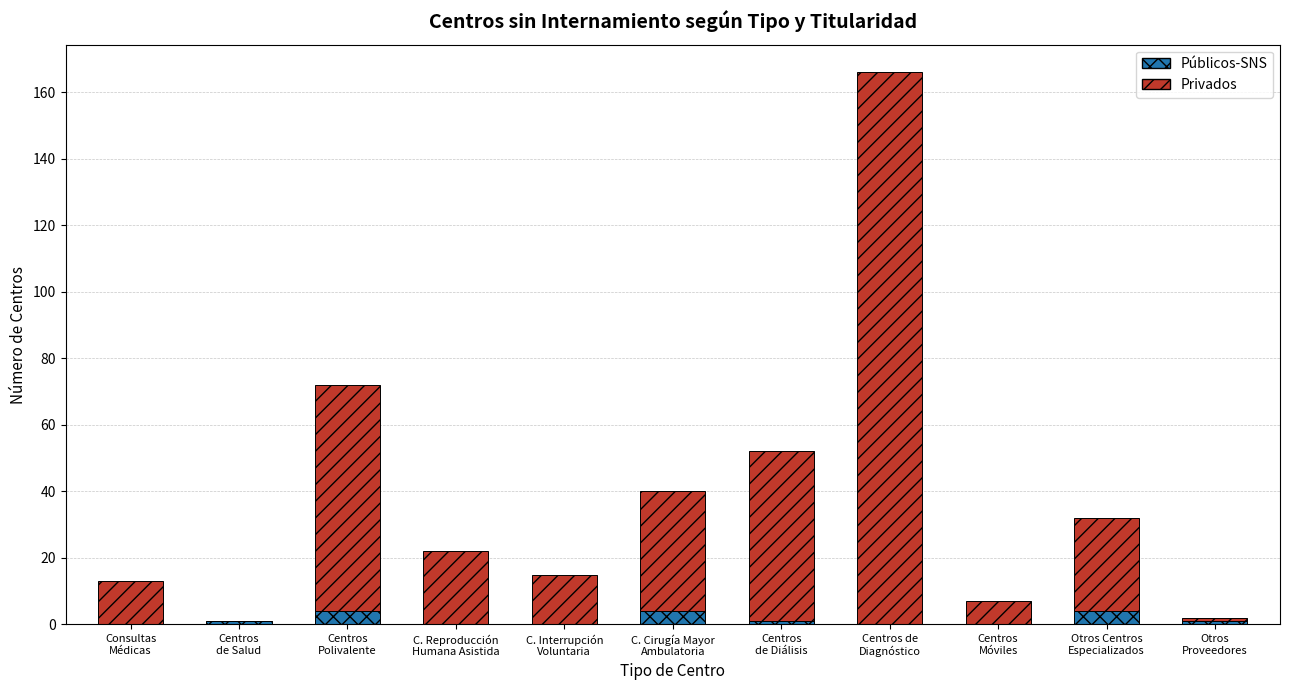

What is the highest value of the Públicos-SNS series?

4